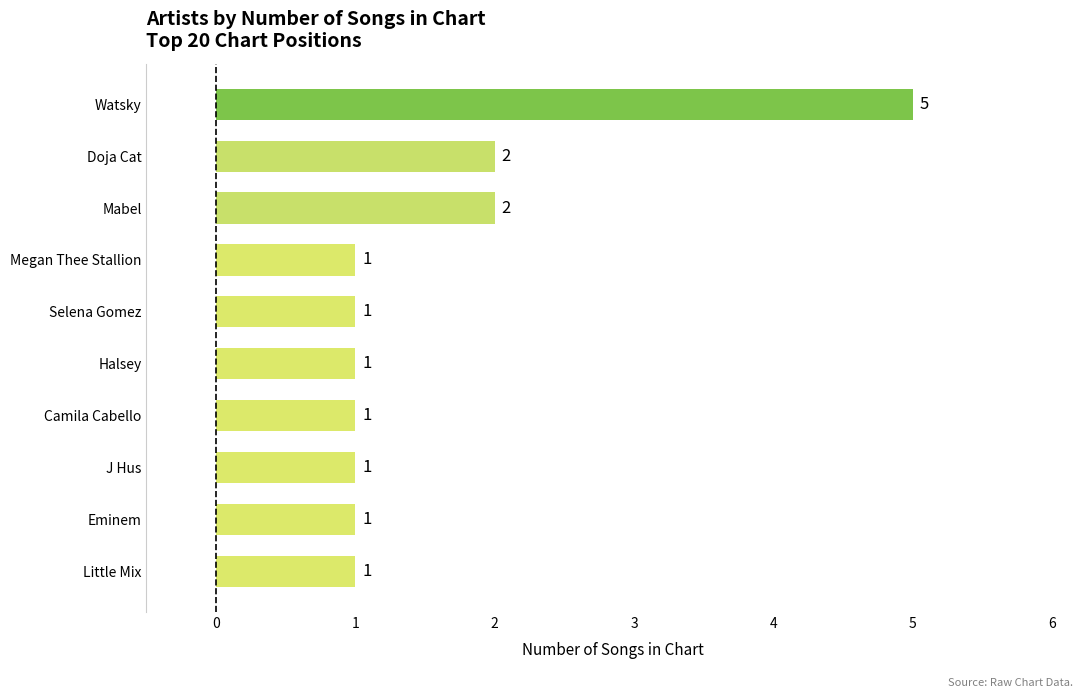

What is the maximum value shown in the chart?

5